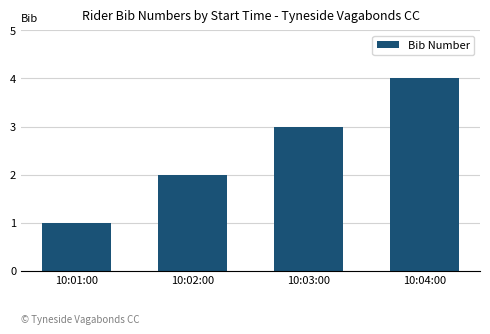

What is the label of the 1st bar from the left?

10:01:00